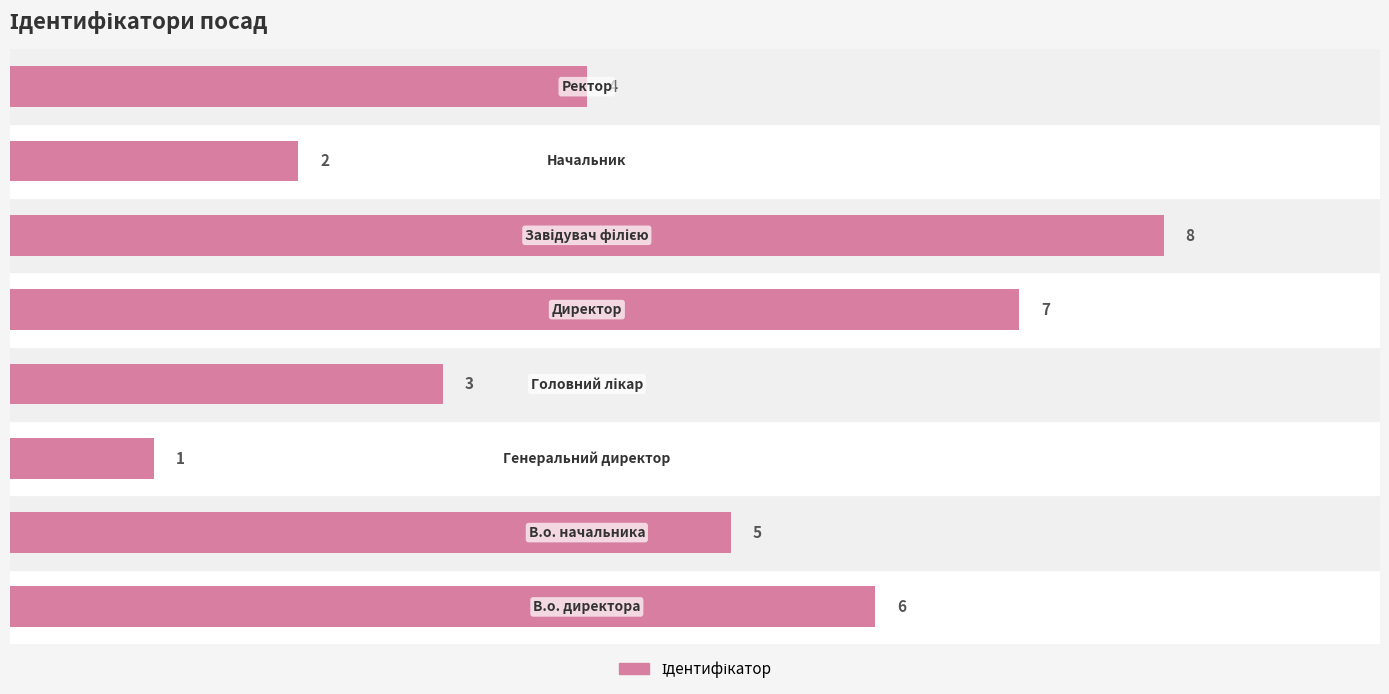

What is the sum of all values?

36